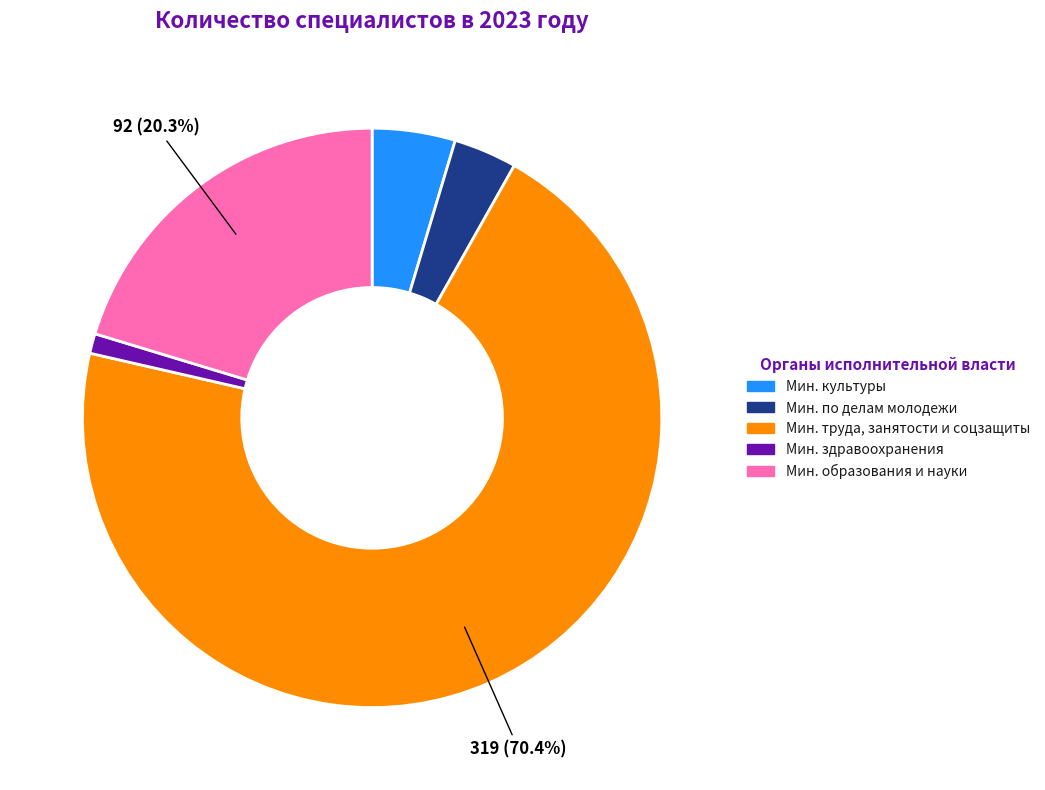

Does any single category account for the majority?

Yes